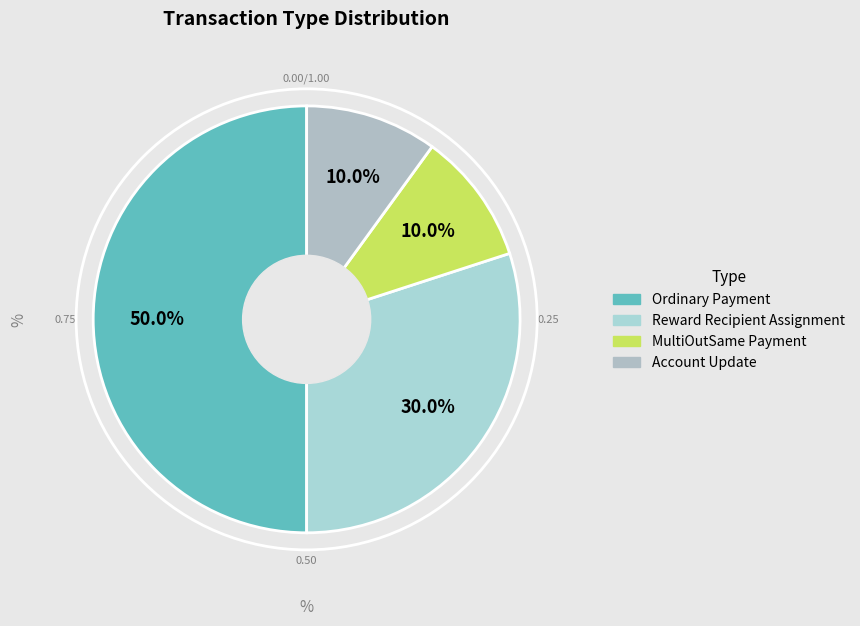

What is the ratio of the value at Account Update to the value at MultiOutSame Payment?

1.0